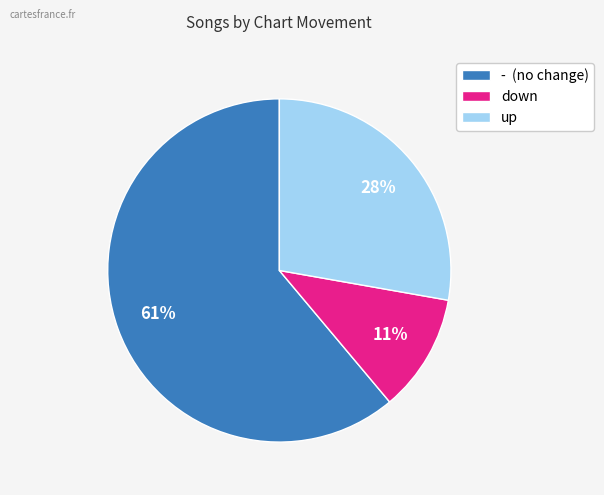

Does up account for over 50% of the chart?

No